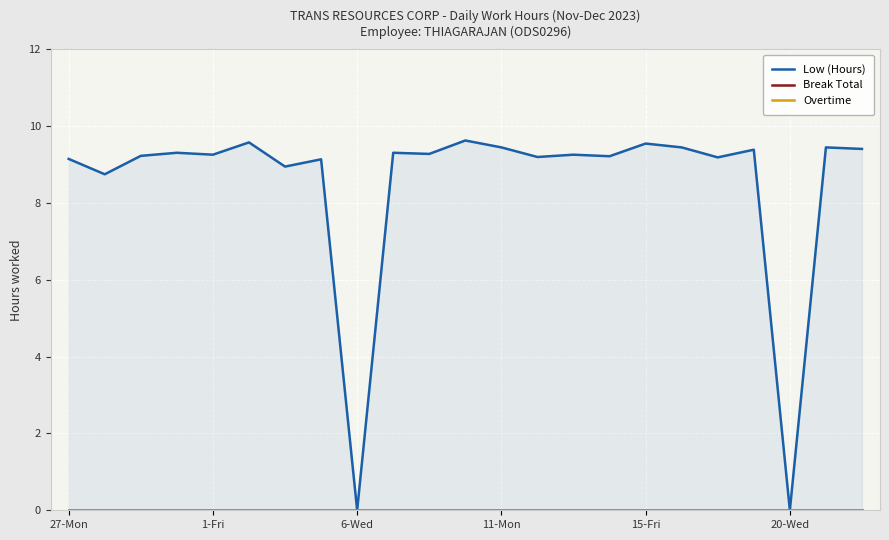

Which series has the largest total across all categories?

Low (Hours)